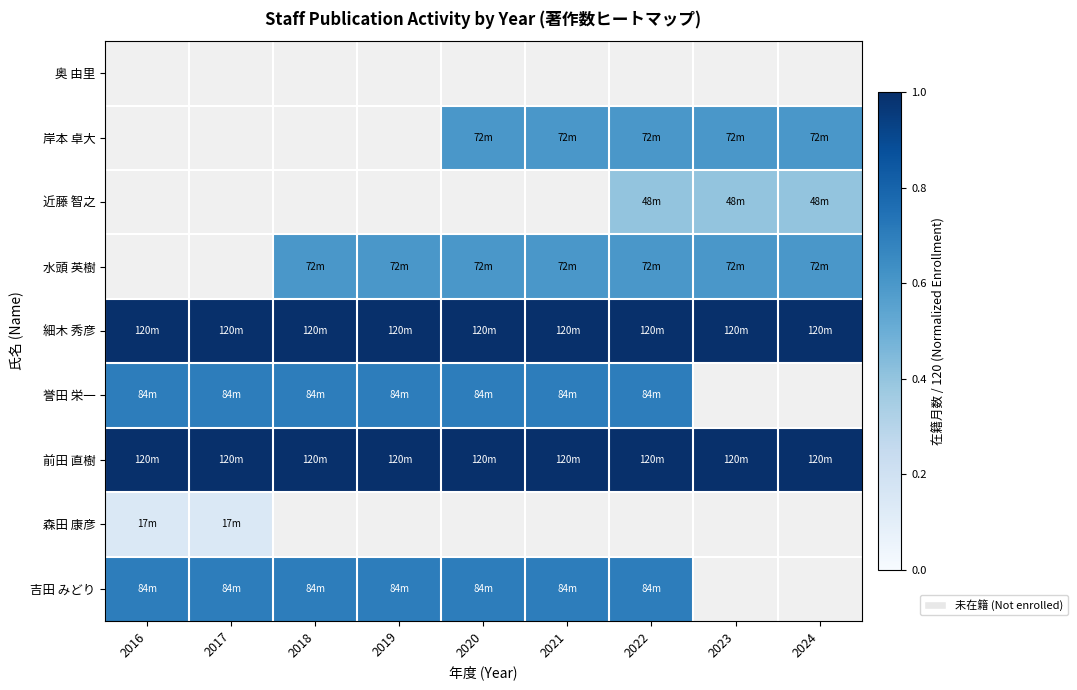

What is the minimum value shown in the chart?

0.1